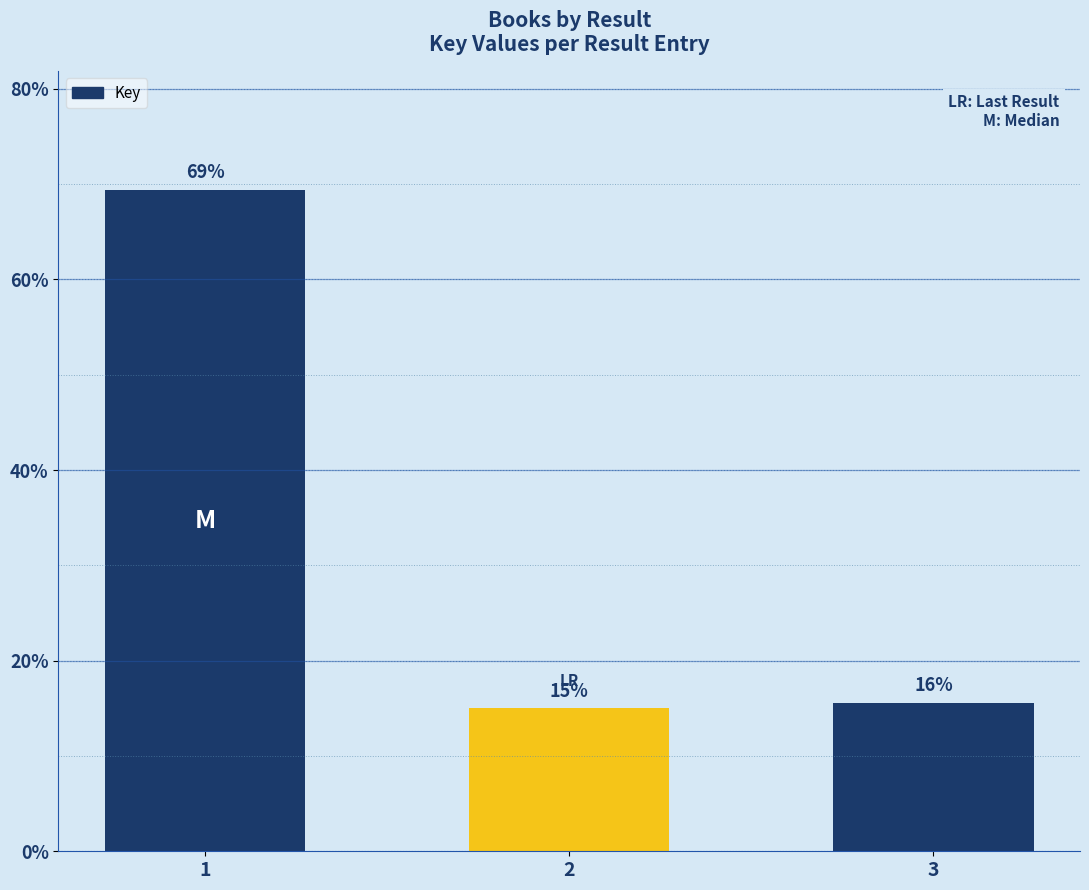

What is the difference between the maximum and minimum values?

54.4